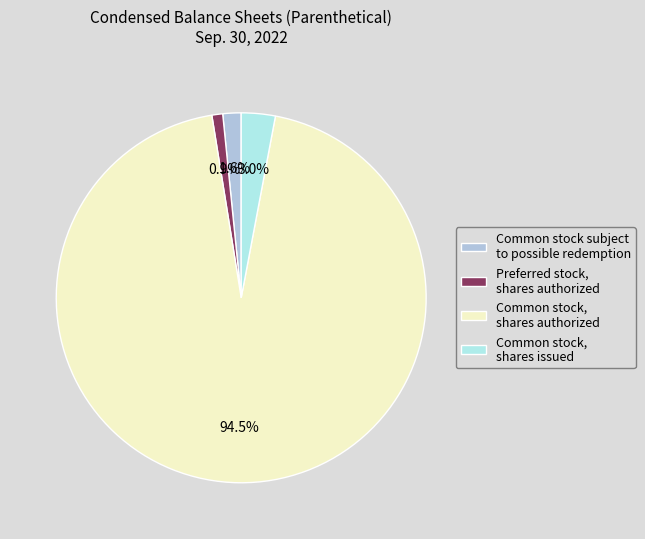

What percentage do Common stock subject to possible redemption and Preferred stock, shares authorized together represent?

2.5%